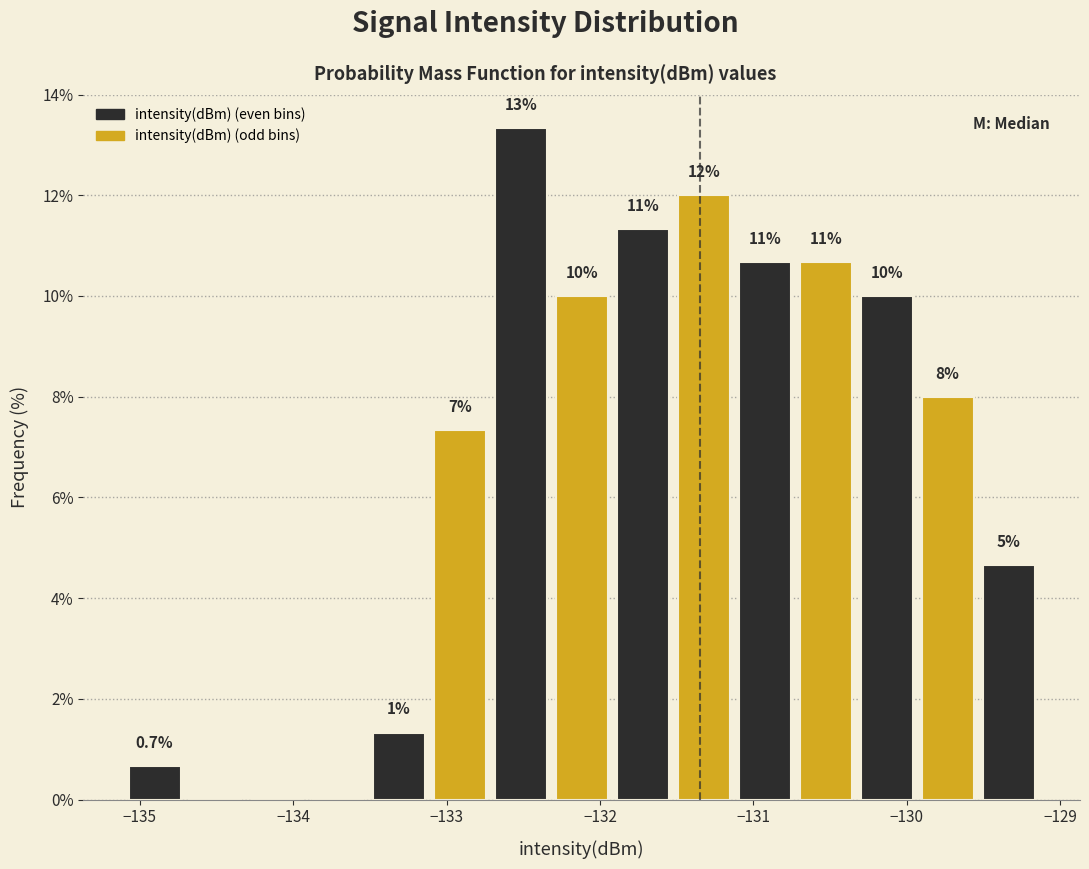

Read against the x-axis, roughly where is the centre of the tallest bar?

-132.5